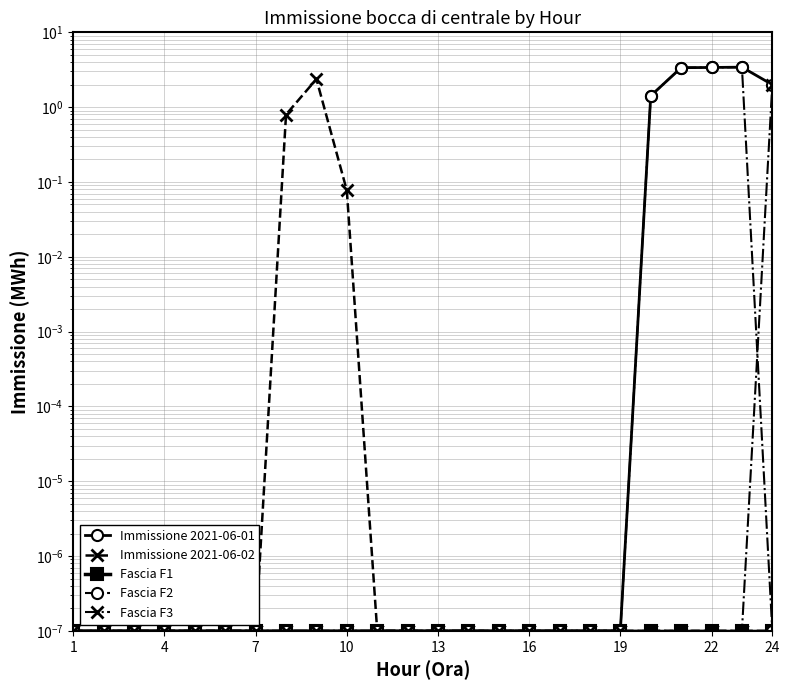

Which series changed the most between 9 and 22?

Immissione 2021-06-01